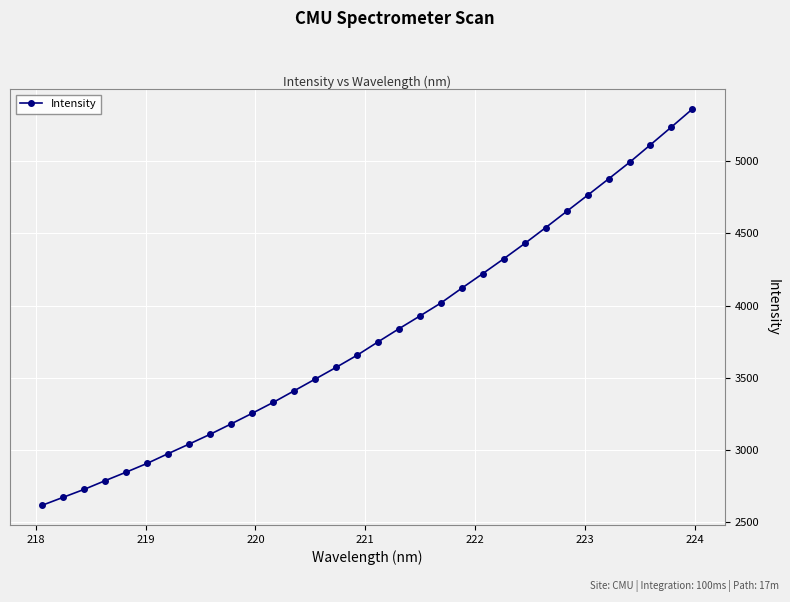

What is the average value?

3804.3